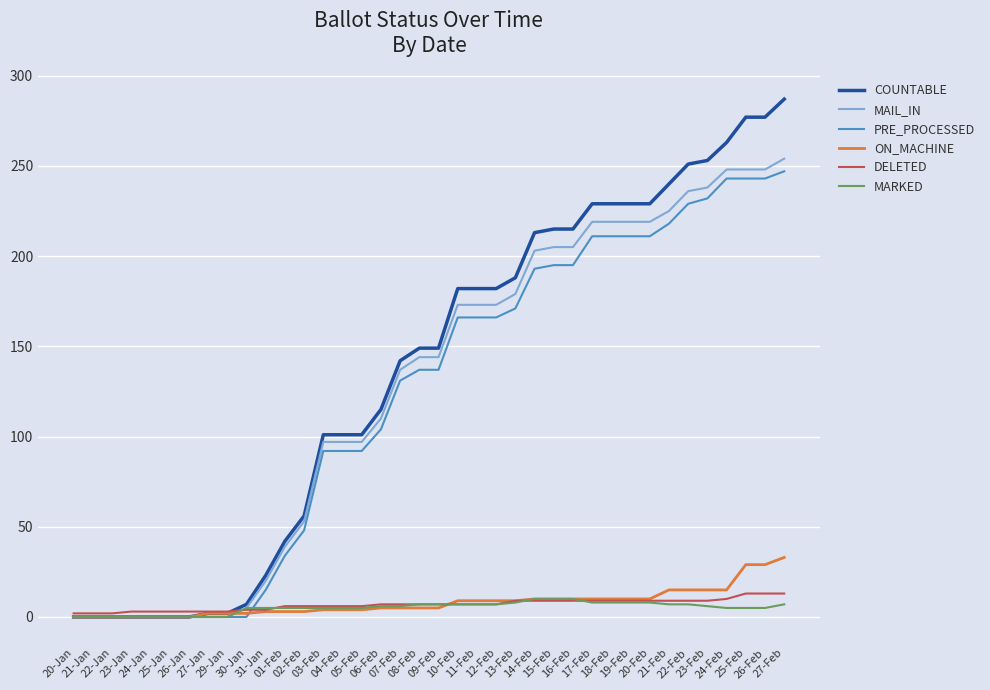

Which series has the largest range (max minus min)?

COUNTABLE